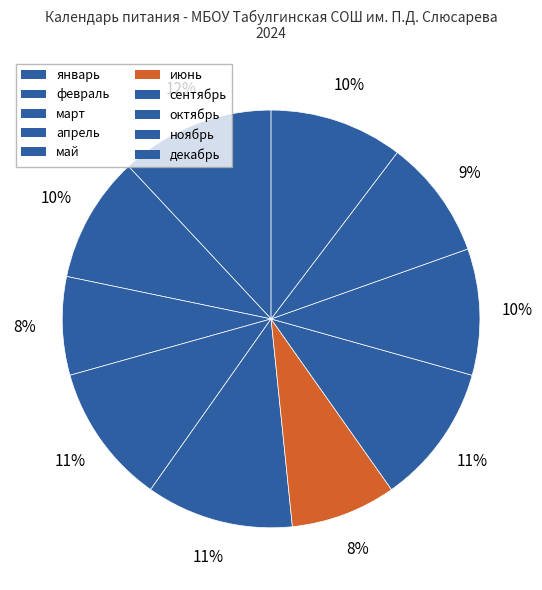

How many segments does this pie chart have?

10